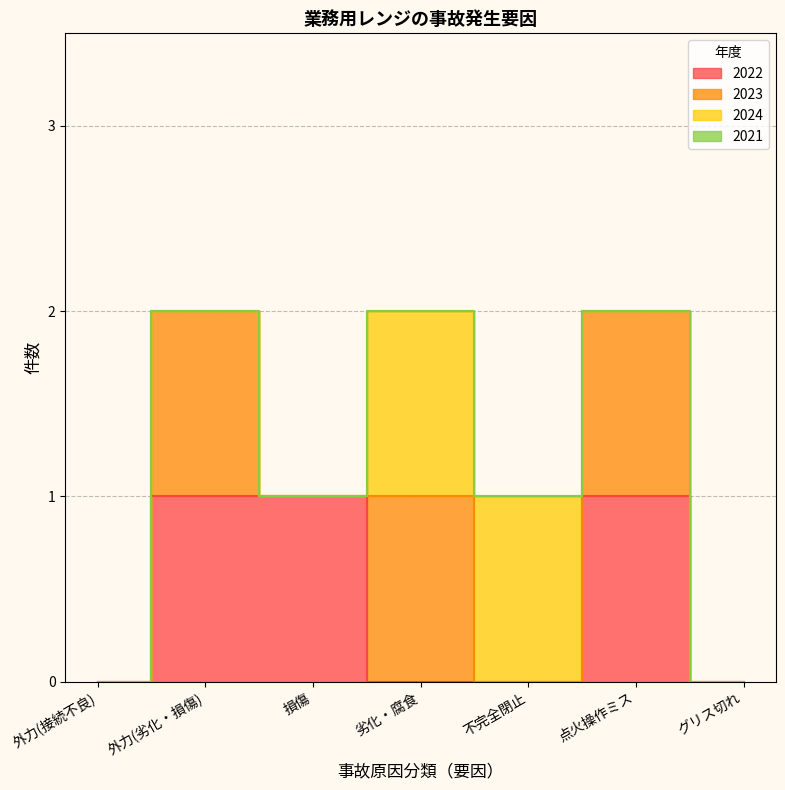

Which series has the widest spread of values?

2022